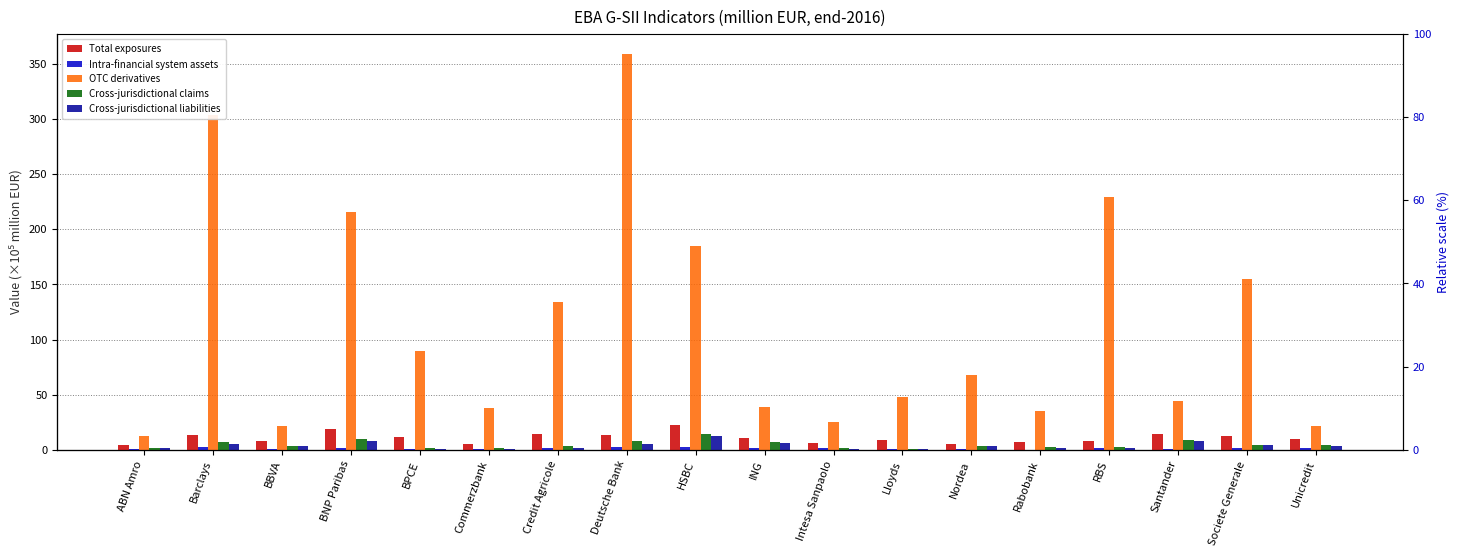

Reading left to right, transcribe all the data shown in this chart.

Total exposures: 4.8	13.3	7.7	18.8	11.6	4.9	14.5	13.6	22.7	11.0	6.3	8.7	5.6	6.8	8.1	14.0	12.3	9.7
Intra-financial system assets: 0.9	2.2	0.7	1.4	0.6	1.1	1.6	2.1	2.2	1.5	1.3	0.6	0.9	0.3	1.2	0.9	1.8	1.3
OTC derivatives: 12.1	303.7	21.3	215.5	89.2	38.1	133.6	359.1	184.4	38.8	24.8	48.3	67.8	35.2	229.3	44.6	154.9	21.9
Cross-jurisdictional claims: 1.2	7.3	3.7	10.1	2.1	2.1	3.6	7.7	14.1	7.2	1.5	0.6	3.6	2.4	2.2	9.0	4.7	4.5
Cross-jurisdictional liabilities: 1.2	5.7	3.8	8.4	1.2	1.1	1.9	5.5	12.6	6.2	1.1	1.2	3.4	1.3	1.7	8.1	4.0	3.6